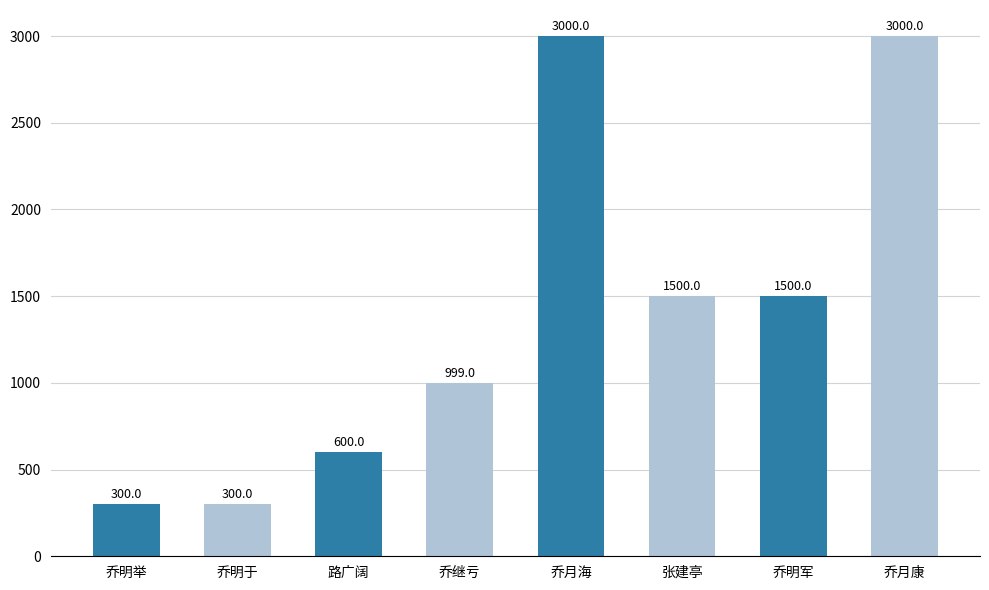

Reading left to right, transcribe all the data shown in this chart.

300	300	600	999	3000	1500	1500	3000